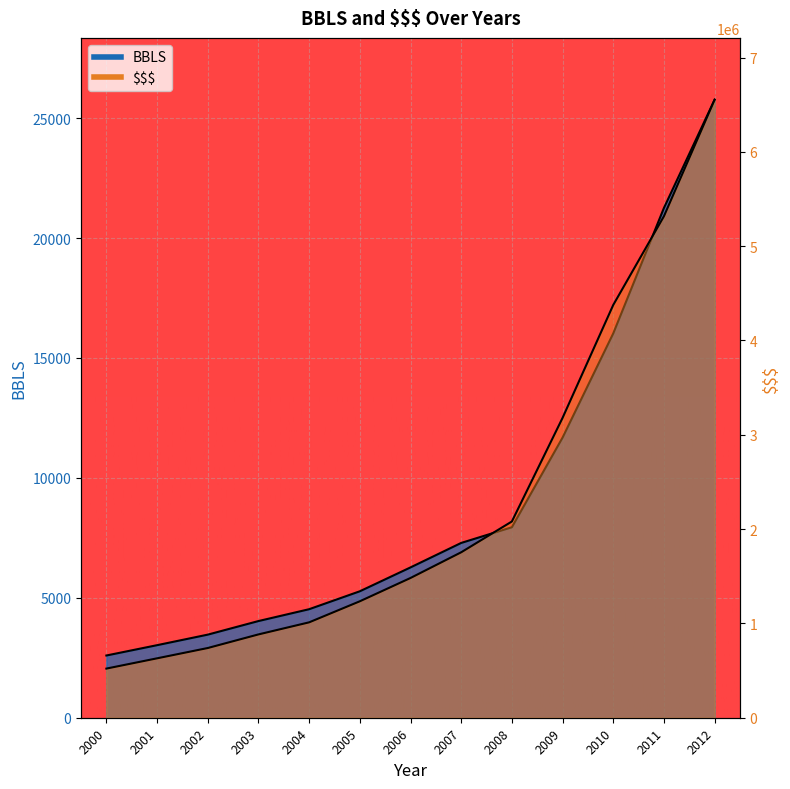

How many values in the $$$ series exceed 1481759?

7